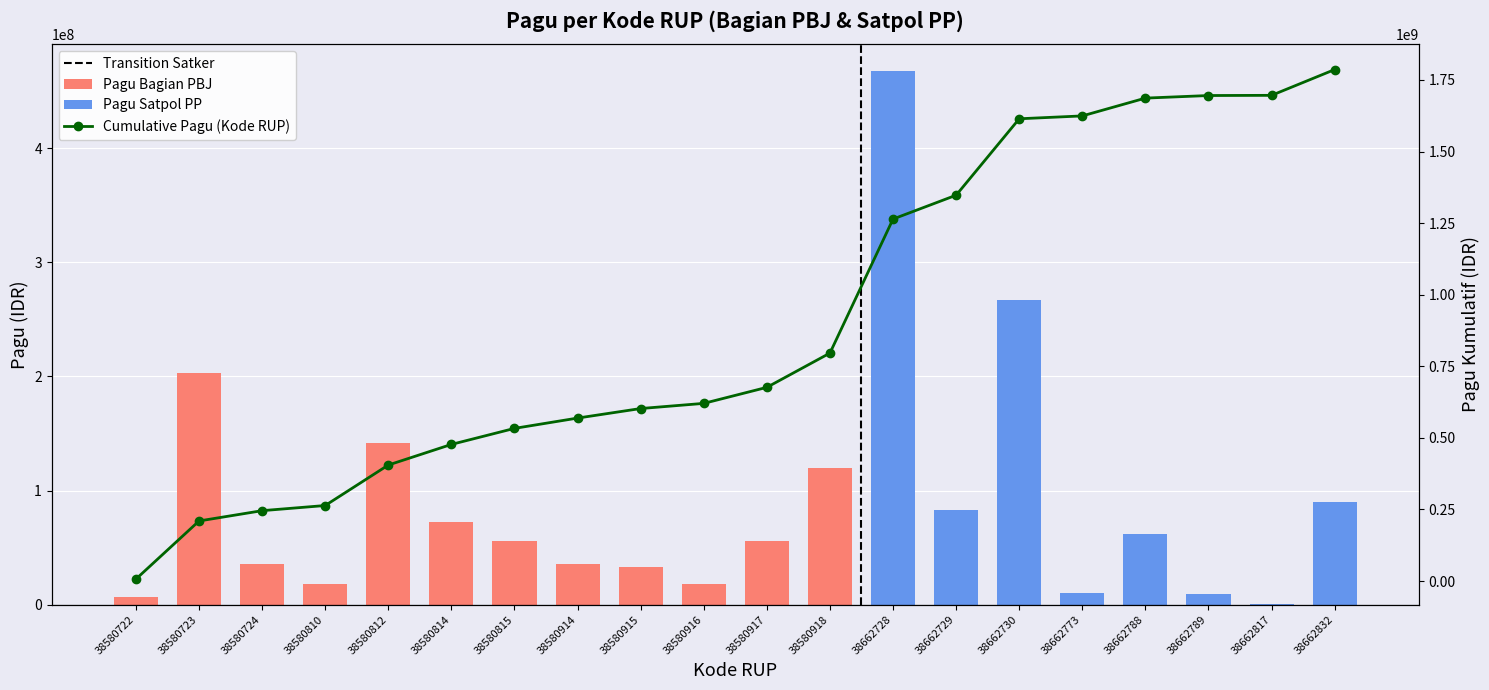

How many data points are above 56000000?

9